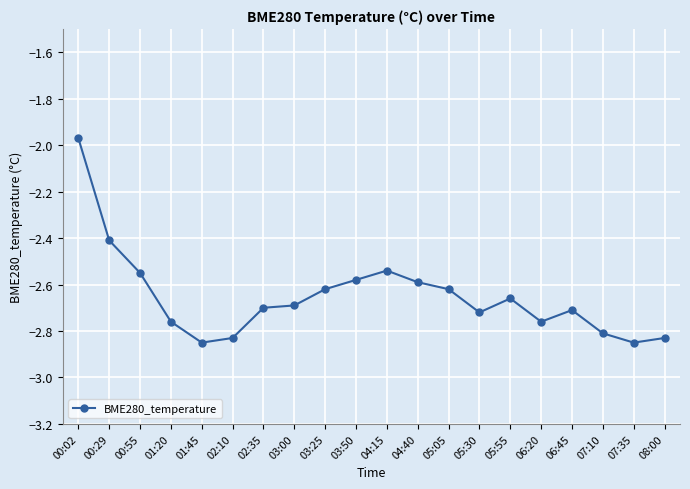

Which category has the highest value across all series?

00:02